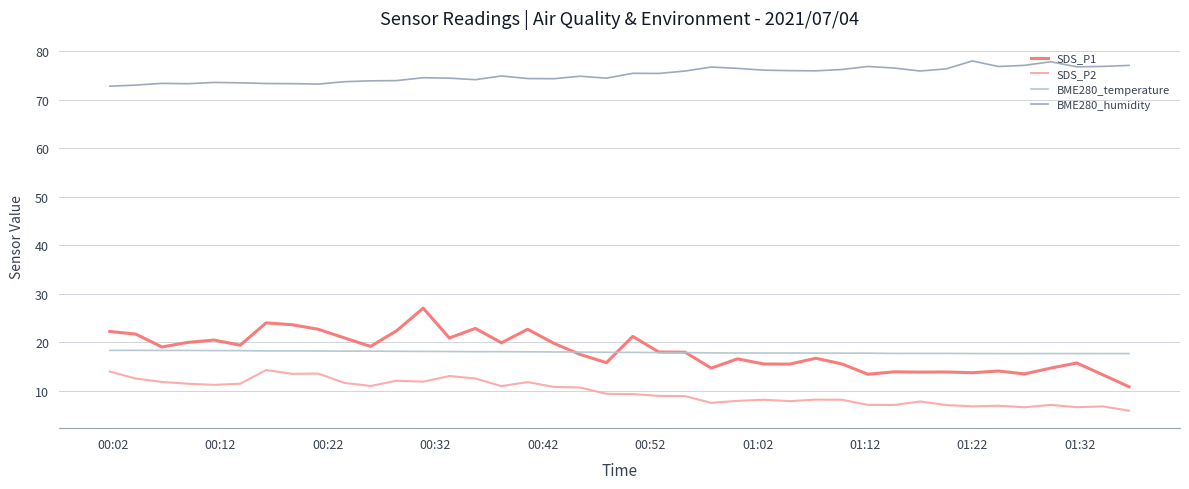

Which series has the widest spread of values?

SDS_P1